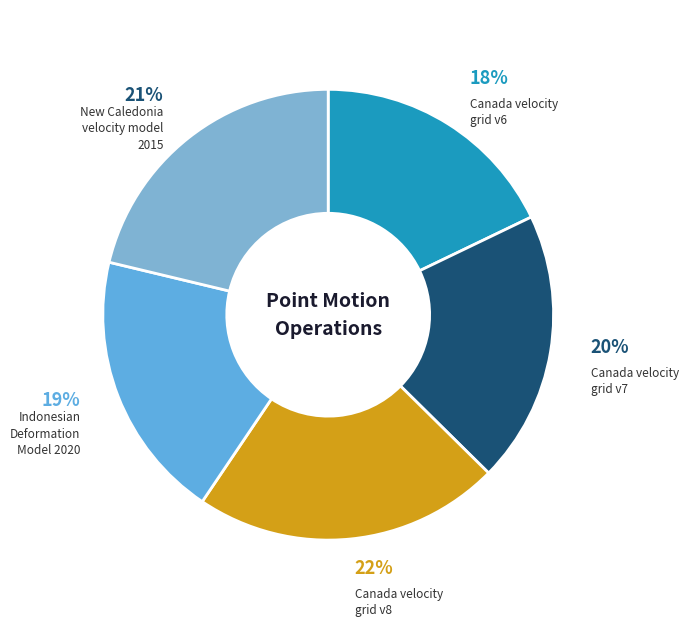

Between Canada velocity grid v7 and Canada velocity grid v6, which is larger?

Canada velocity grid v7